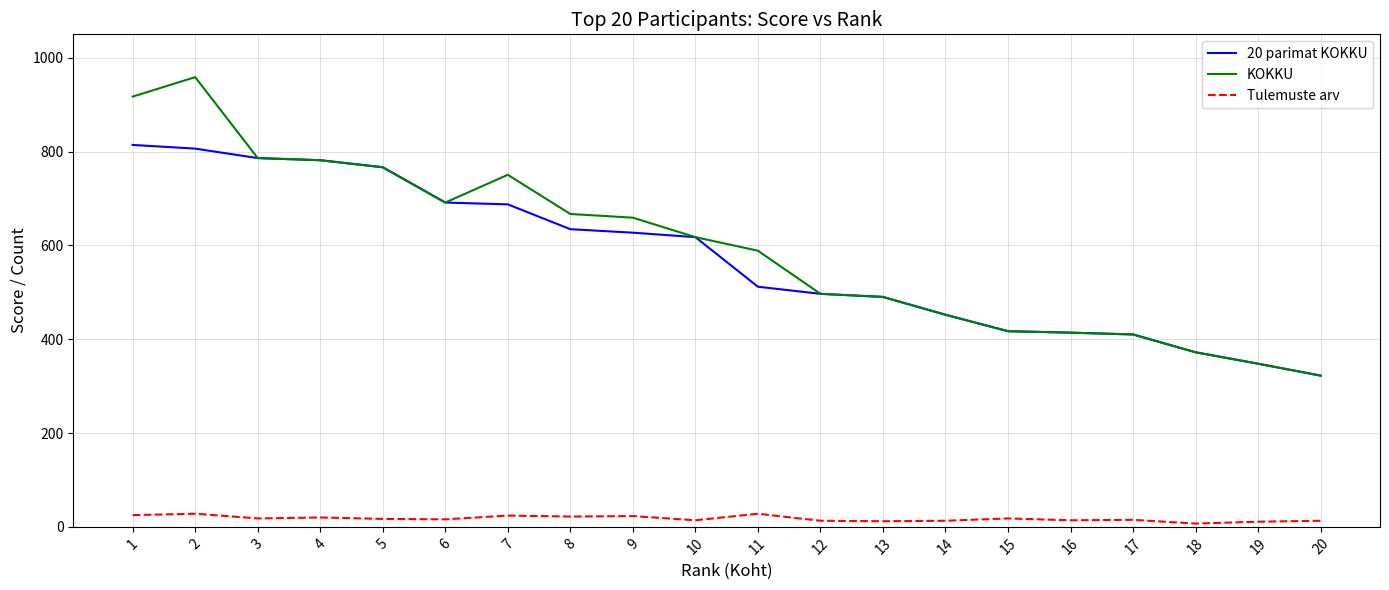

At how many categories does at least one series exceed 336?

19